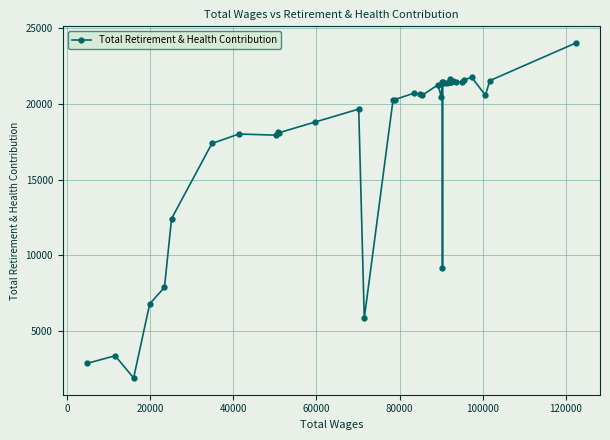

What is the value of the 36th point from the left?

21744